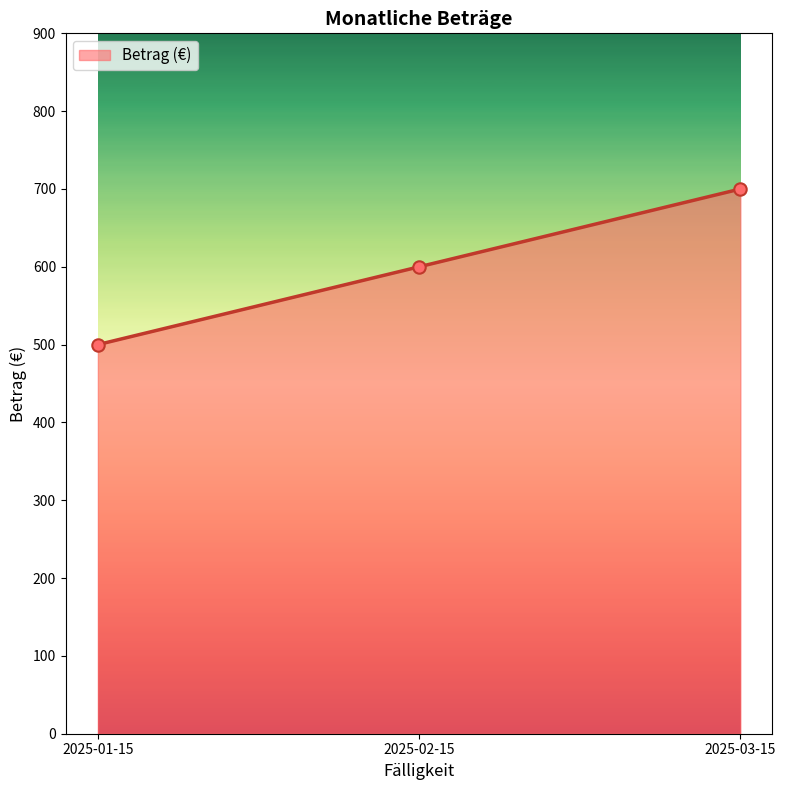

What is the change in value from 2025-01-15 to 2025-03-15?

+200